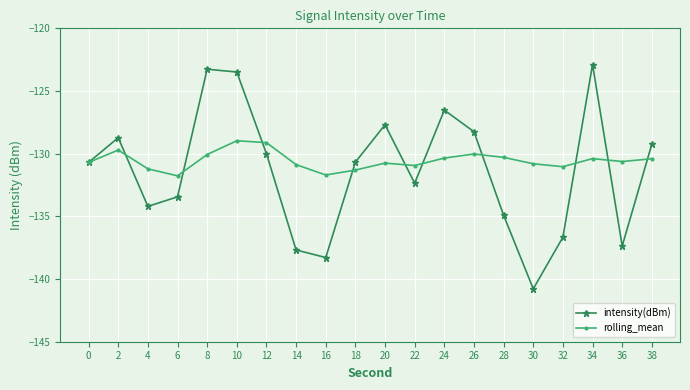

Rank the series by their average value, from lowest to highest.

intensity(dBm), rolling_mean